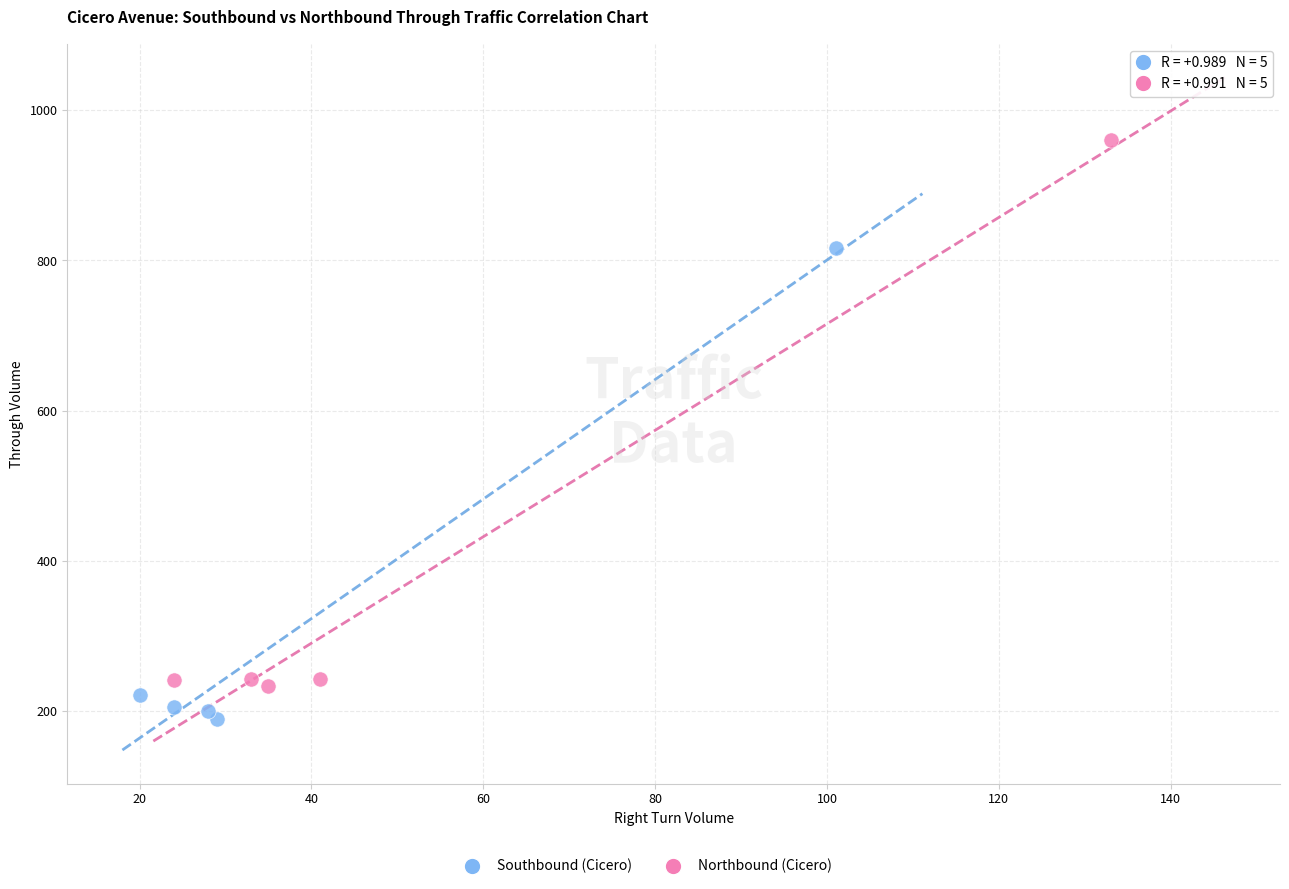

Which series contains the highest Y value?

Northbound (Cicero)